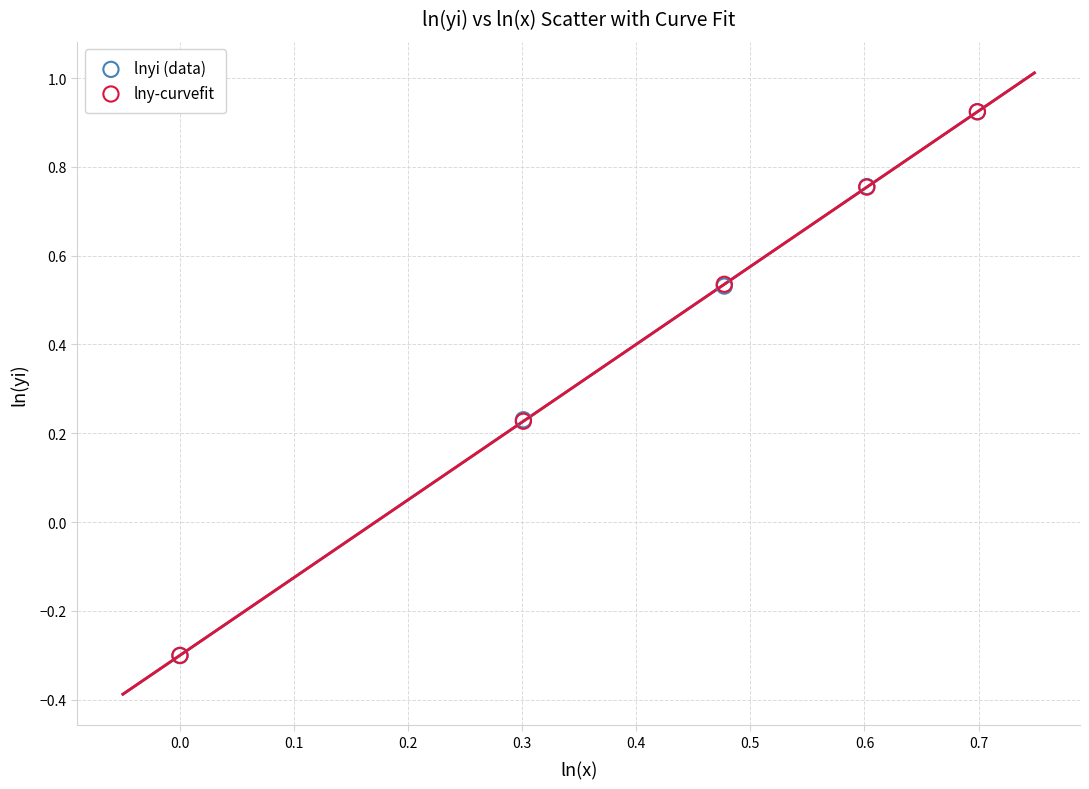

What are all the series names shown in the legend?

lnyi (data), lny-curvefit